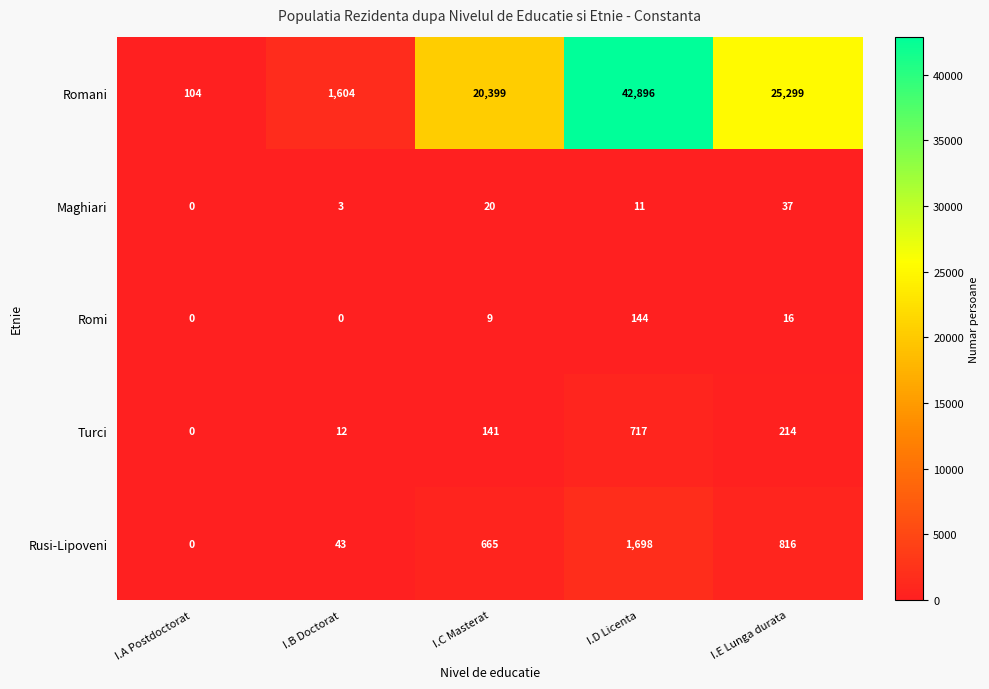

List the series in order of their peak value, lowest first.

Maghiari, Romi, Turci, Rusi-Lipoveni, Romani